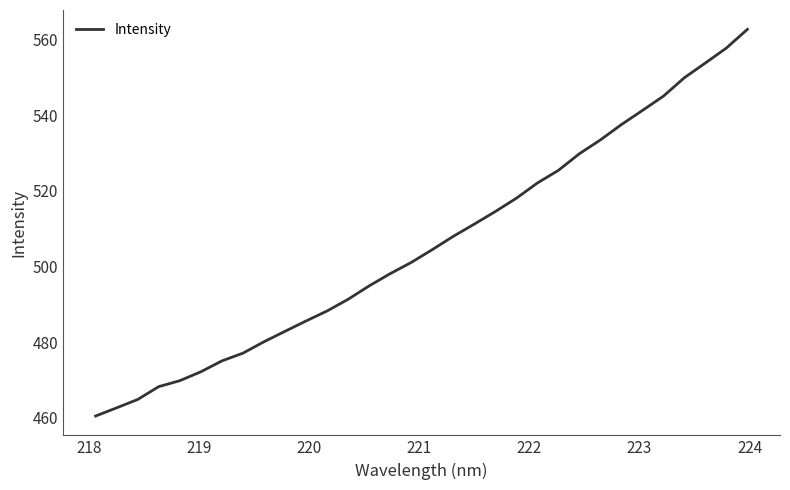

What is the greatest value displayed?

562.7